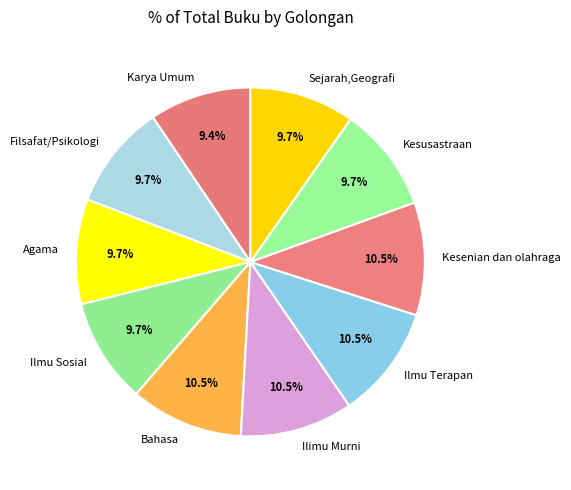

Is Agama the majority of the pie?

No